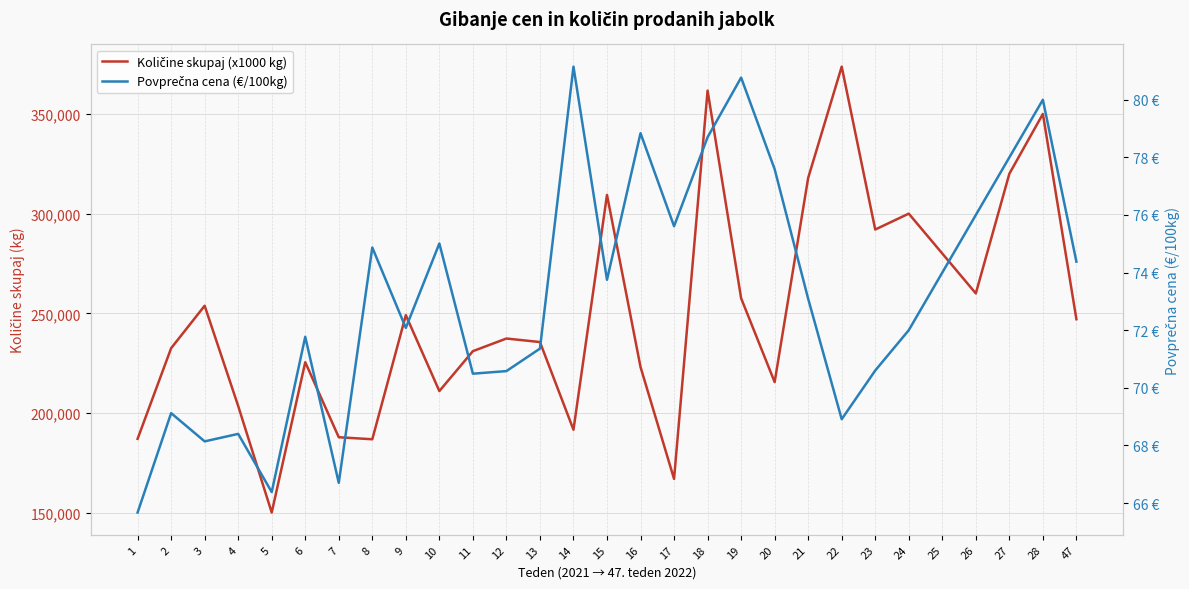

Which series has the largest total across all categories?

Količine skupaj (x1000 kg)